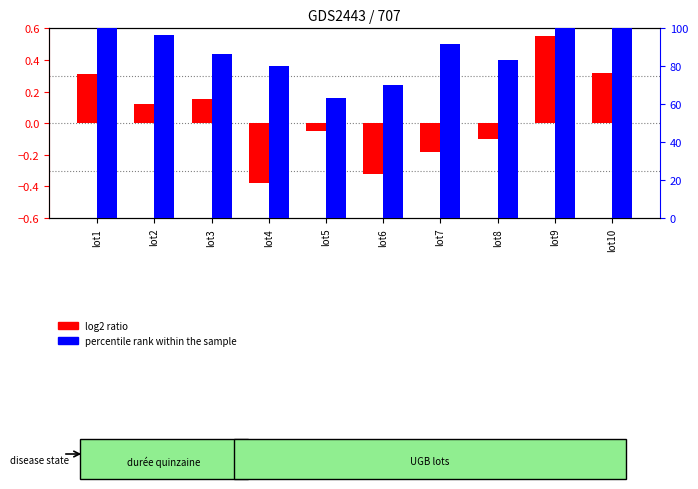

Does the chart contain any negative values?

Yes